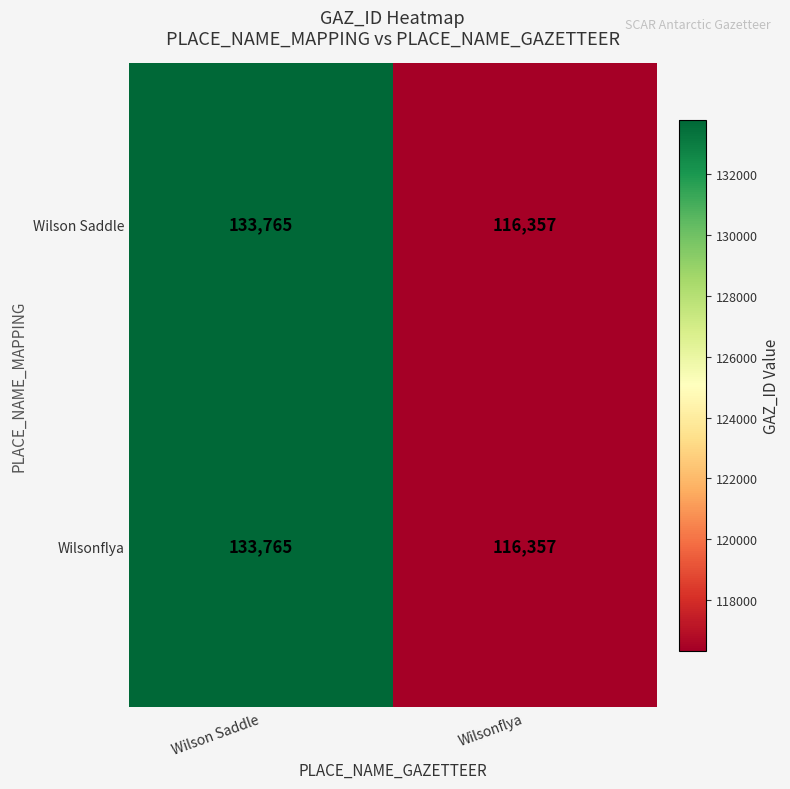

What is the total value across all series at Wilsonflya?

232714